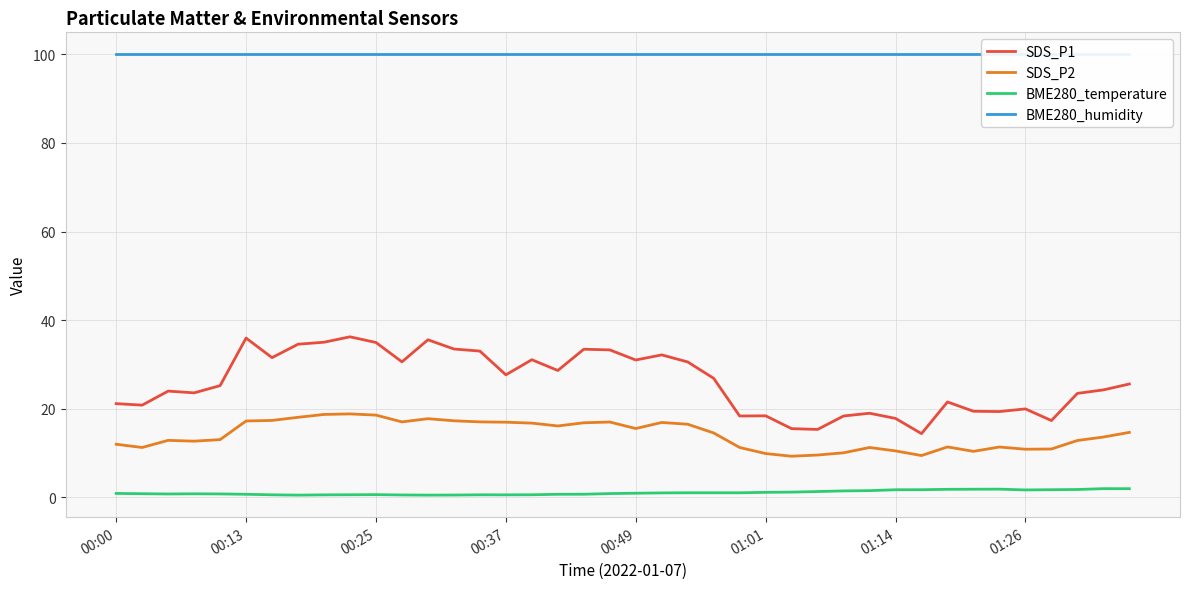

True or false: BME280_humidity has more than 2 points higher than both neighbors.

False